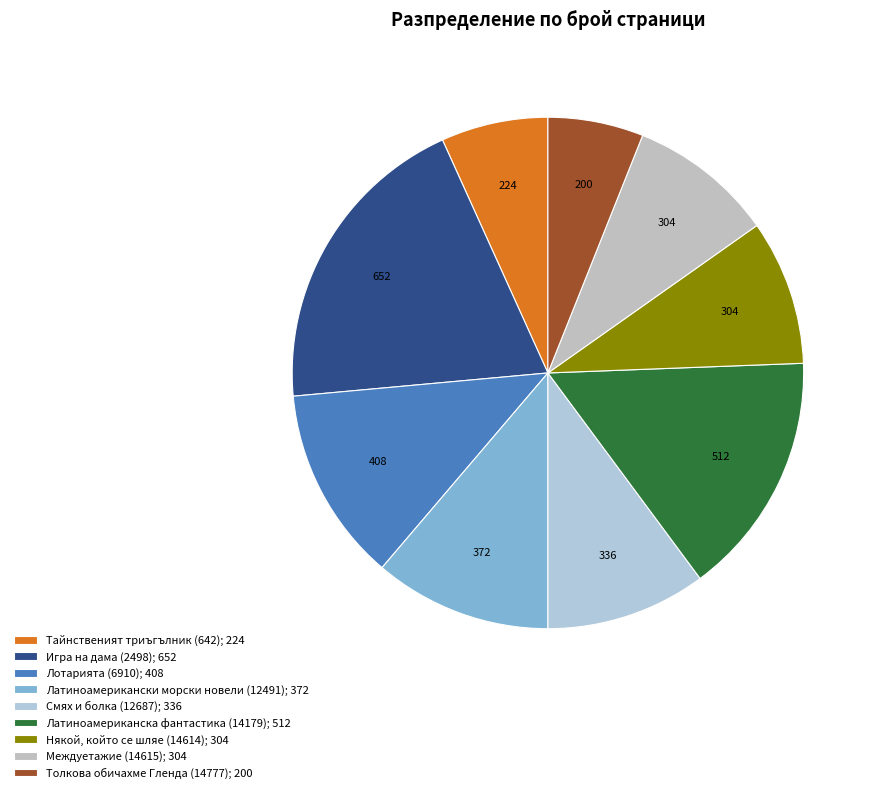

What is the total percentage of Смях и болка (12687) and Тайнственият триъгълник (642)?

16.9%